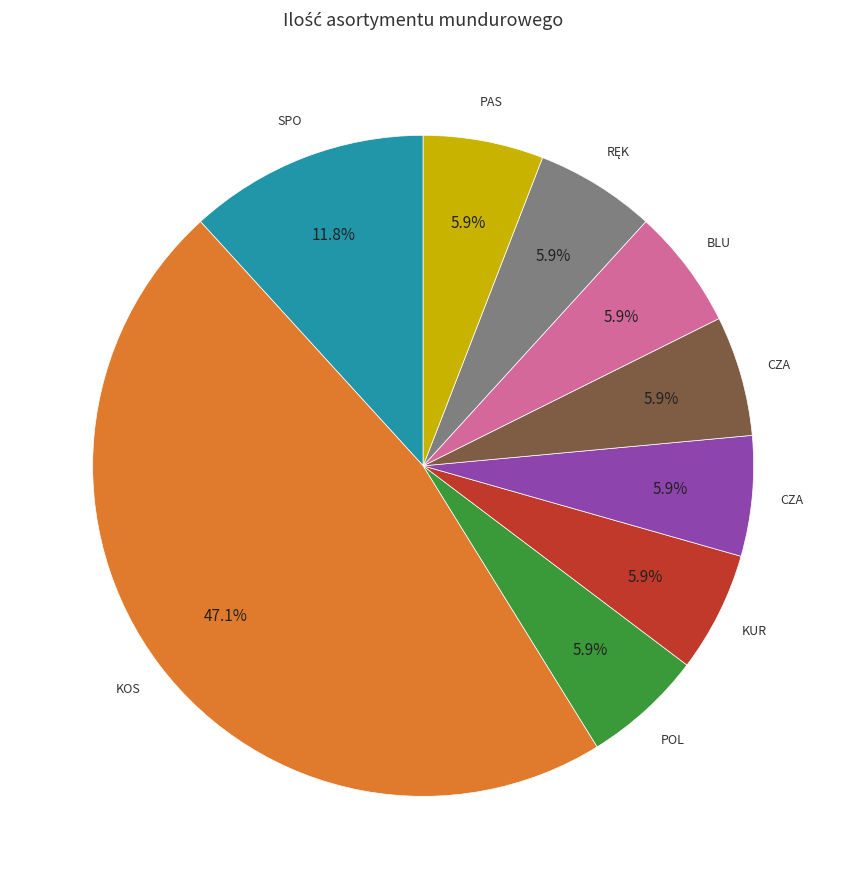

Does any single category account for the majority?

No